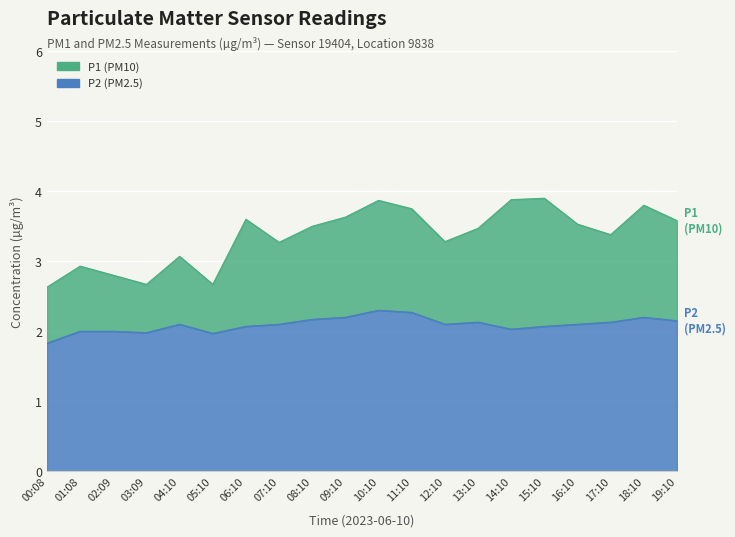

What is the label of the 13th point from the left?

12:10